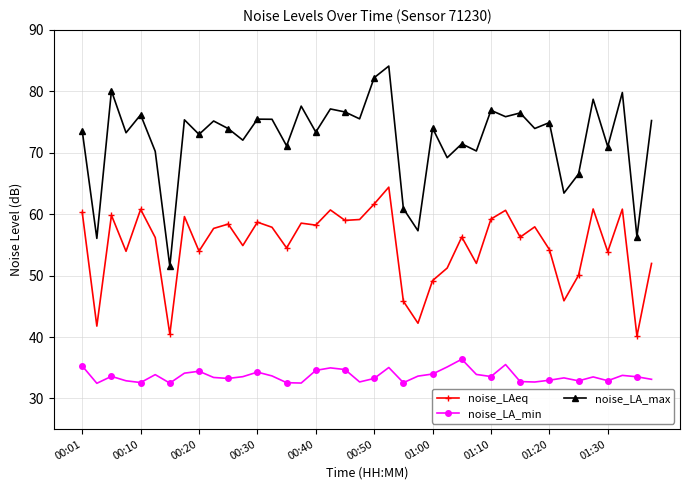

How many values in the noise_LAeq series are below 57?

20